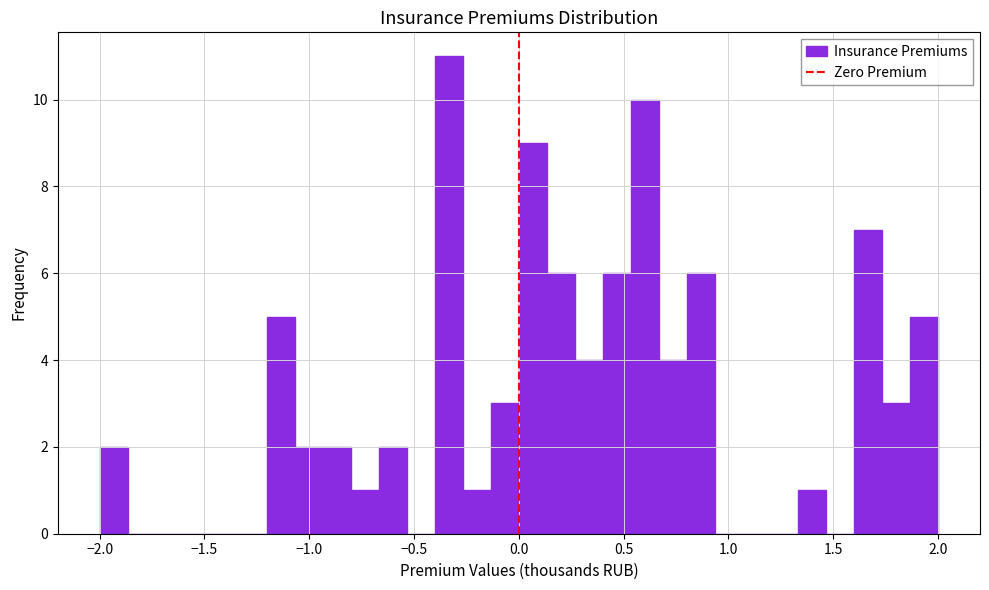

Around what value on the x-axis is the tallest bar? Give the approximate position of its centre, as read against the axis.

-0.35